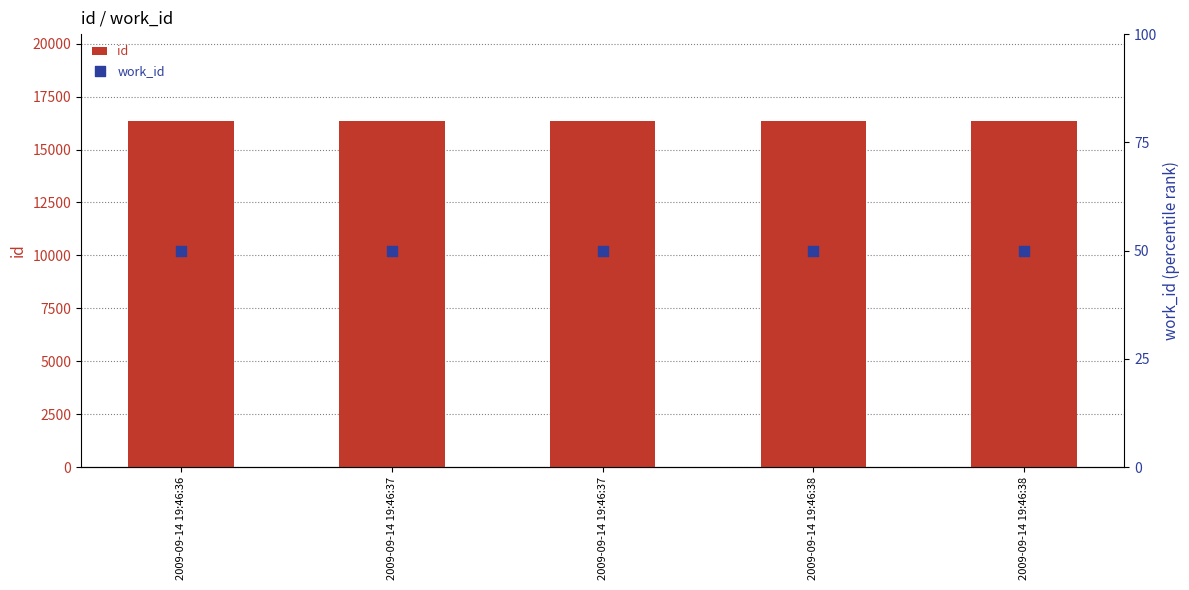

Which series contains the lowest Y value?

work_id